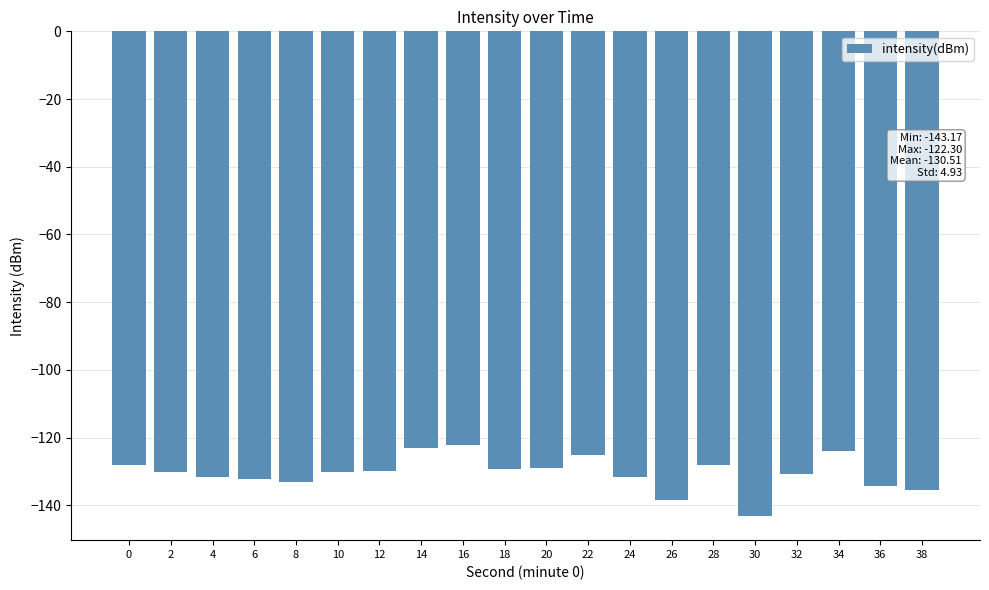

Which label corresponds to the smallest value in the chart?

30